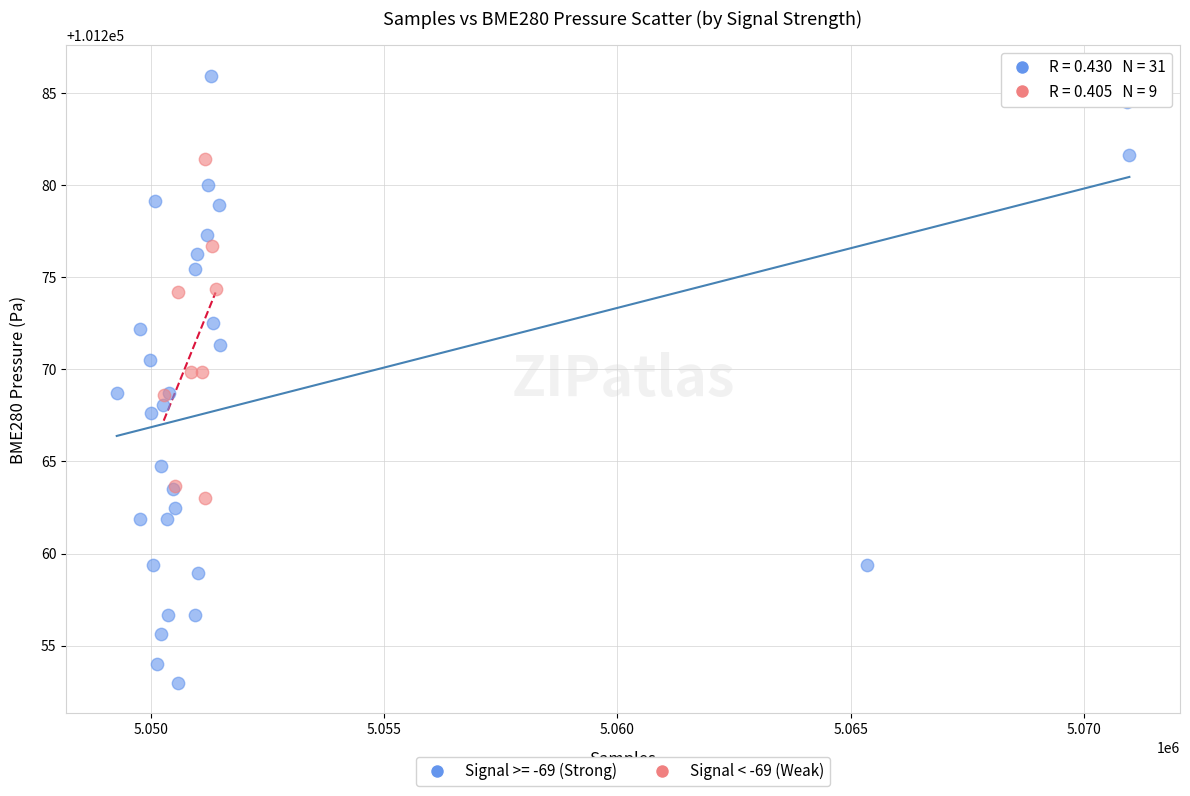

Which series reaches the minimum Y coordinate?

Signal >= -69 (Strong)